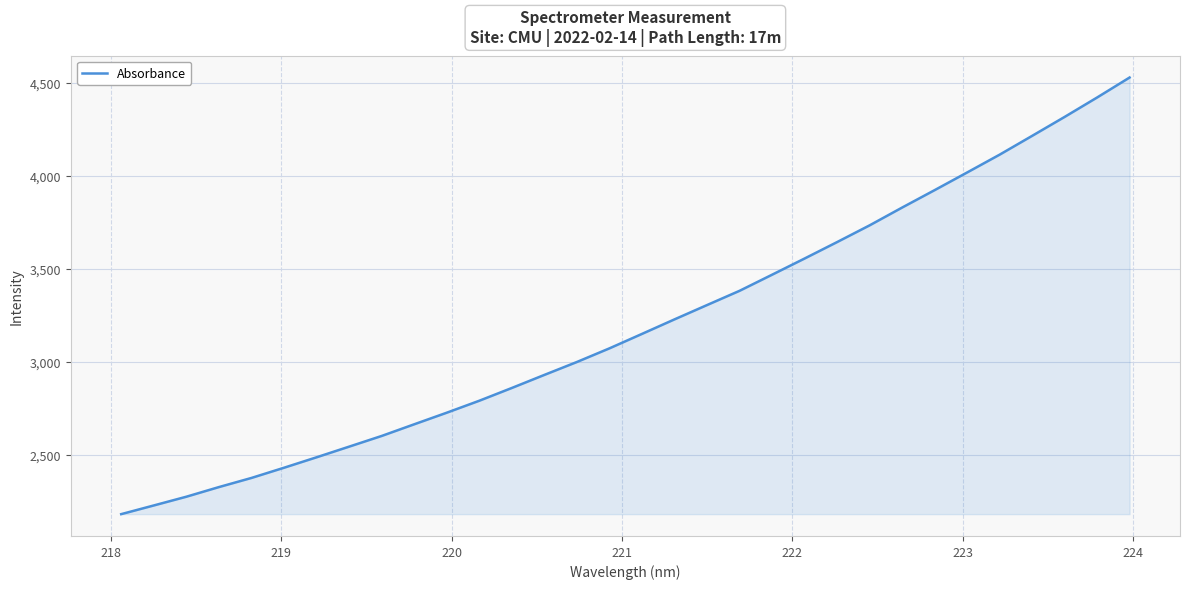

What is the smallest value displayed?

2181.4